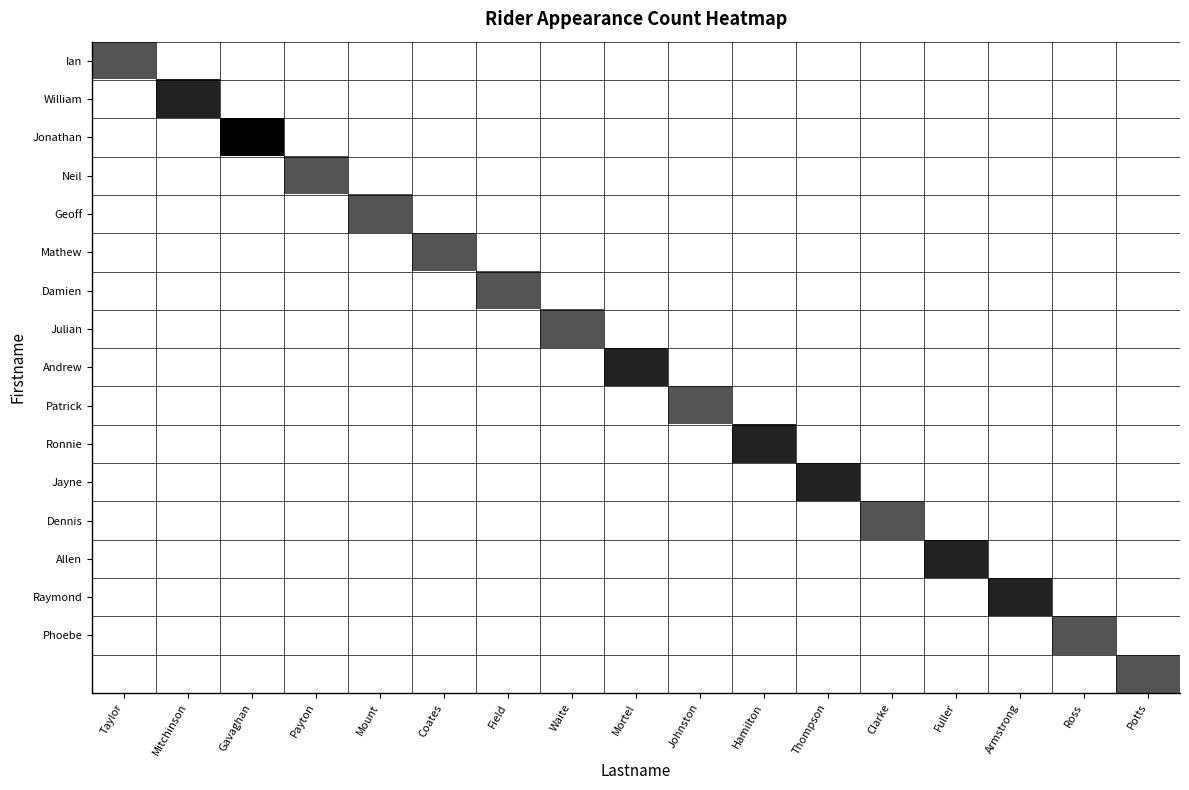

How many categories are shown in the chart?

17